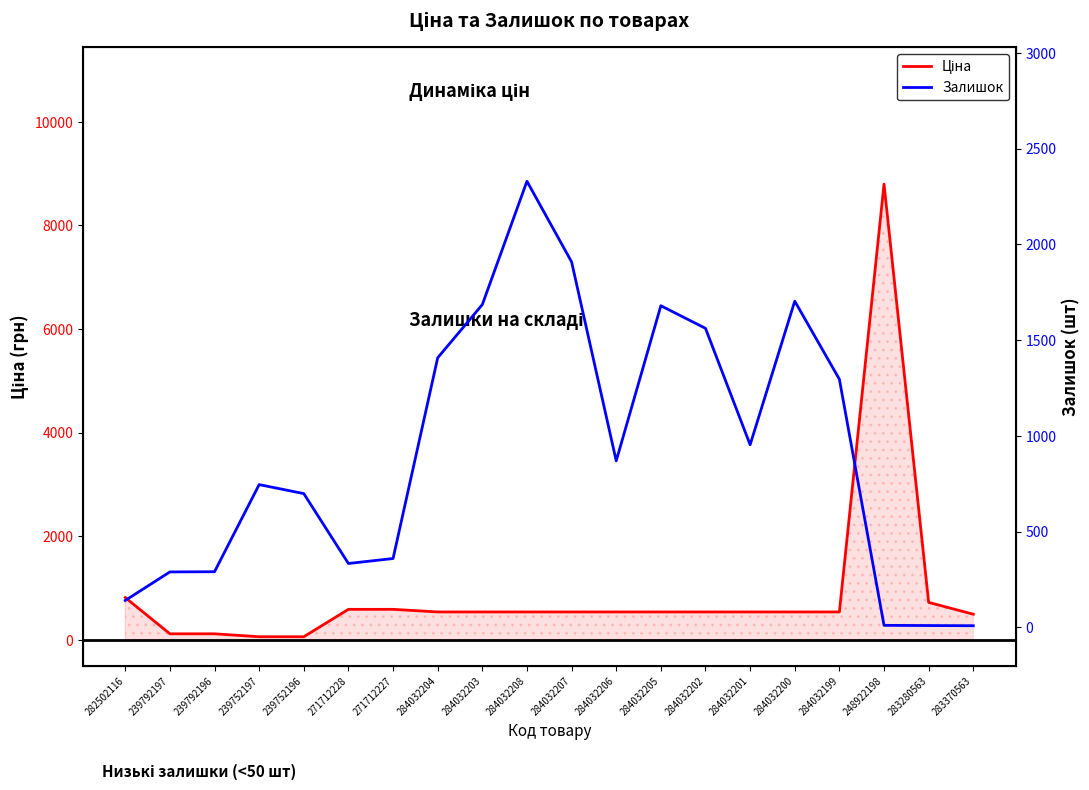

At which category does Залишок reach its first local peak?

239752197